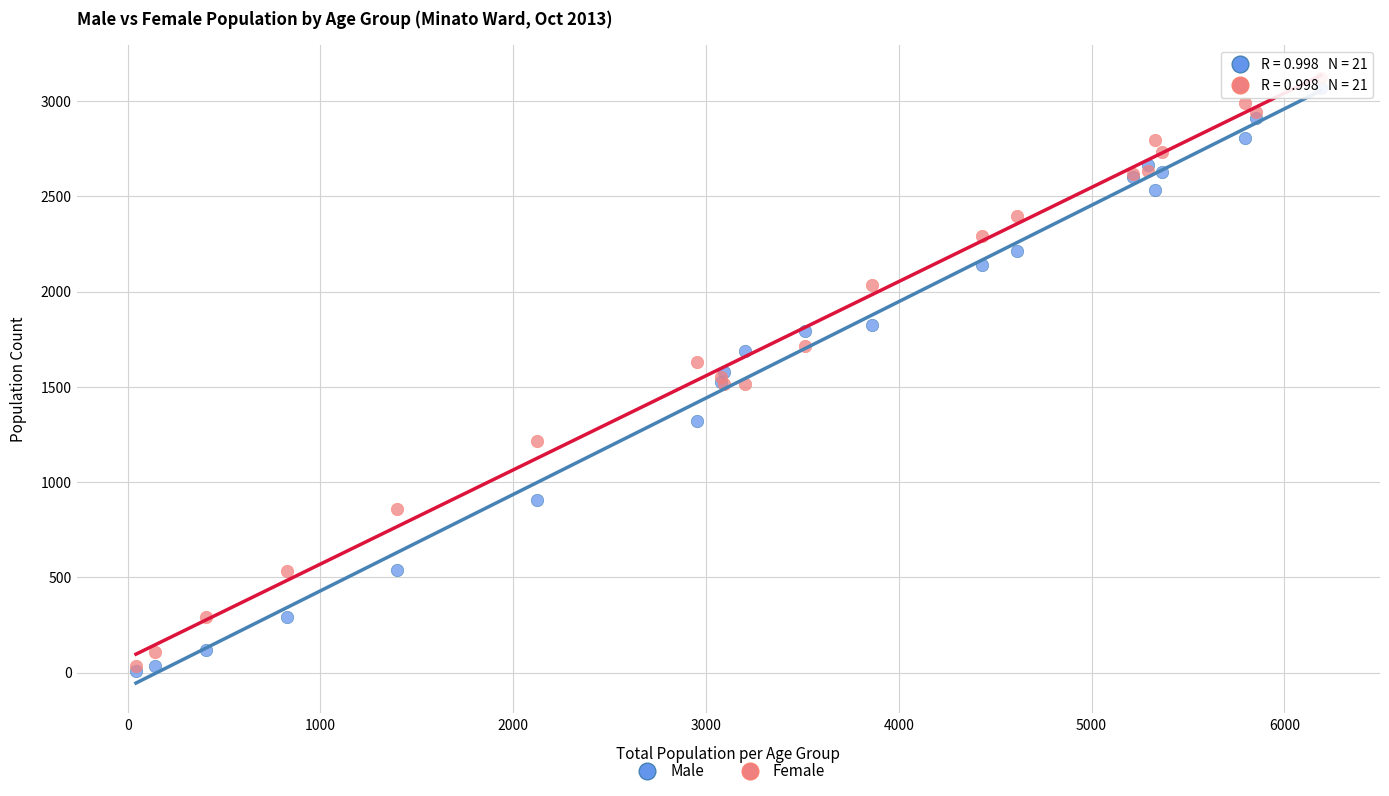

What are all the series names shown in the legend?

Male, Female